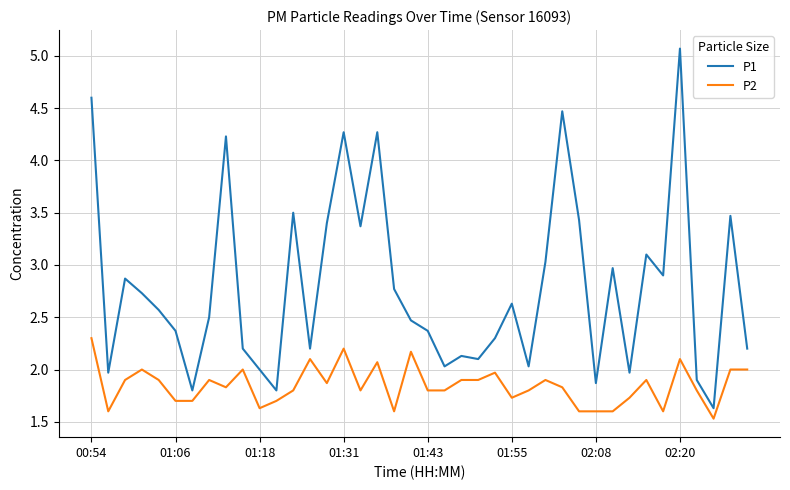

Which series has the widest spread of values?

P1